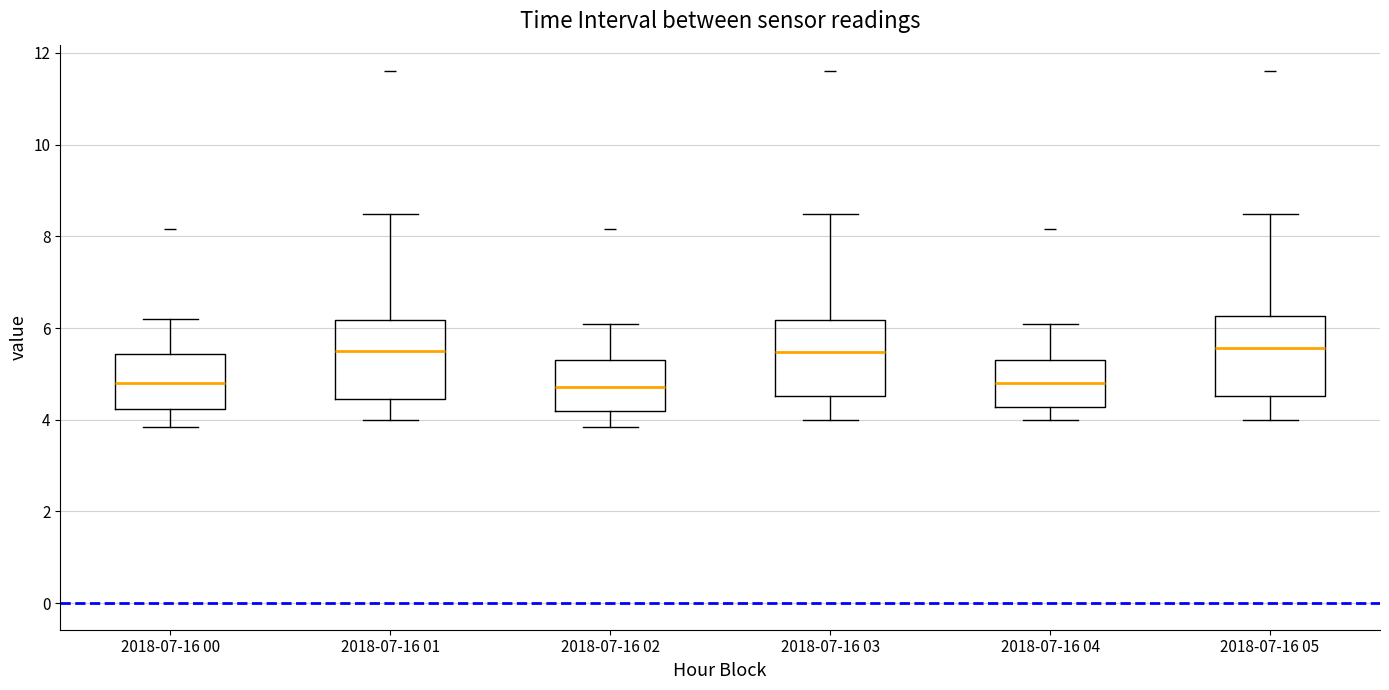

Reading left to right, read every box against the y-axis: the position of its median line, the range the box covers, and the ends of its whiskers. The values are not printed on the chart, so give them approximately, as read against the axis.

2018-07-16 00: median 4.8, box 4.2 to 5.4, whiskers 3.8 to 6.2
2018-07-16 01: median 5.6, box 4.4 to 6.2, whiskers 4.0 to 8.4
2018-07-16 02: median 4.8, box 4.2 to 5.2, whiskers 3.8 to 6.0
2018-07-16 03: median 5.4, box 4.6 to 6.2, whiskers 4.0 to 8.4
2018-07-16 04: median 4.8, box 4.2 to 5.2, whiskers 4.0 to 6.0
2018-07-16 05: median 5.6, box 4.6 to 6.2, whiskers 4.0 to 8.4